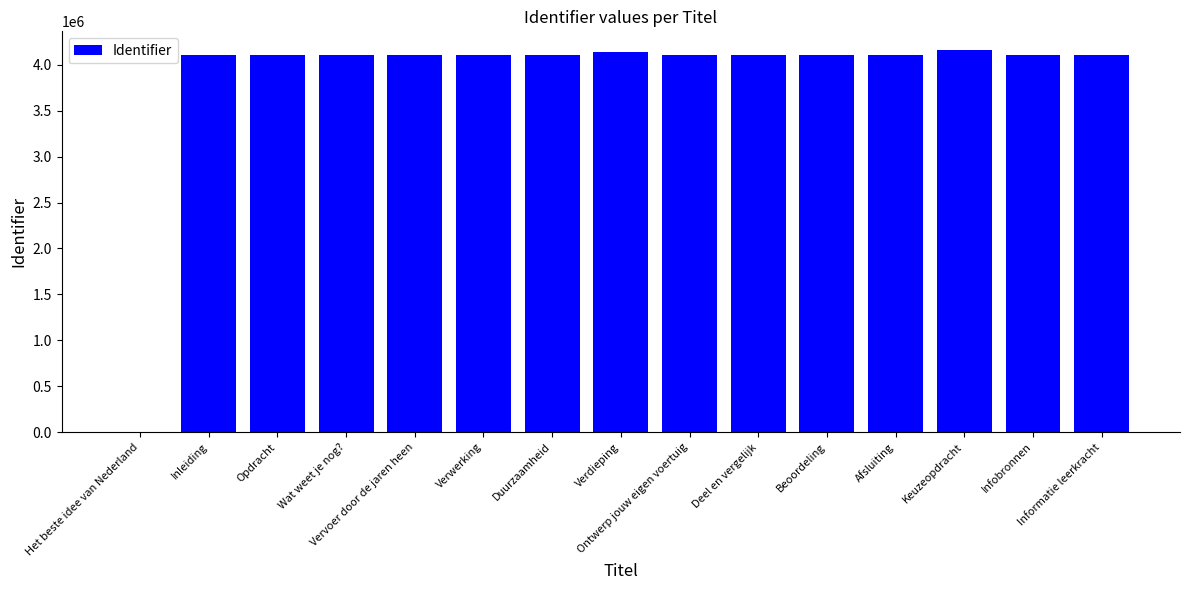

What is the sum of all values?

57598011